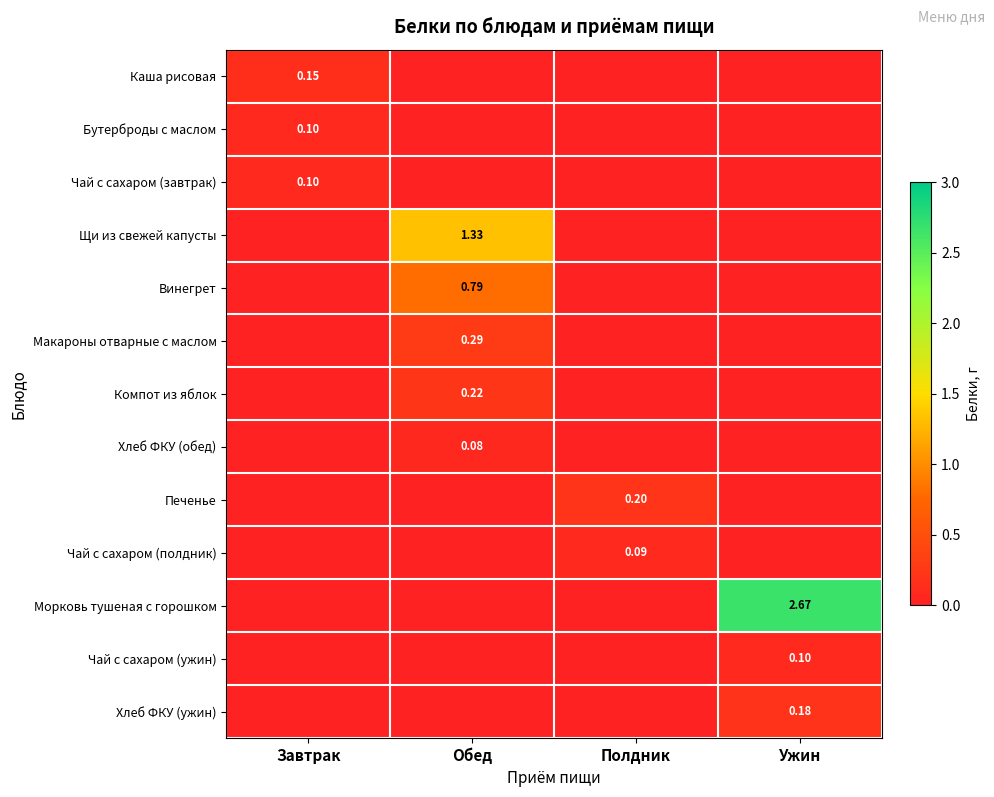

How many positive values does the Каша рисовая series have?

1